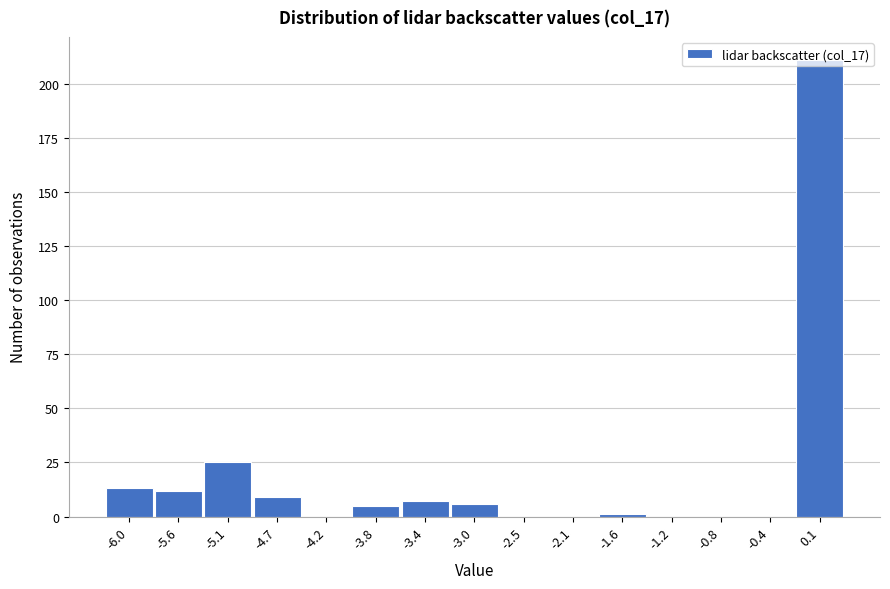

Reading left to right, list every bar in this chart as the range it spans on the x-axis followed by its height. Neither the bar edges nor the heights are printed on the chart, so give them approximately, as read against the axes.

-6.20 to -5.75: 15
-5.75 to -5.35: 10
-5.35 to -4.90: 25
-4.90 to -4.45: 10
-4.45 to -4.05: 0
-4.05 to -3.60: 5
-3.60 to -3.15: 5
-3.15 to -2.75: 5
-2.75 to -2.30: 0
-2.30 to -1.85: 0
-1.85 to -1.45: under 5
-1.45 to -1.00: 0
-1.00 to -0.55: 0
-0.55 to -0.15: 0
-0.15 to 0.30: 210